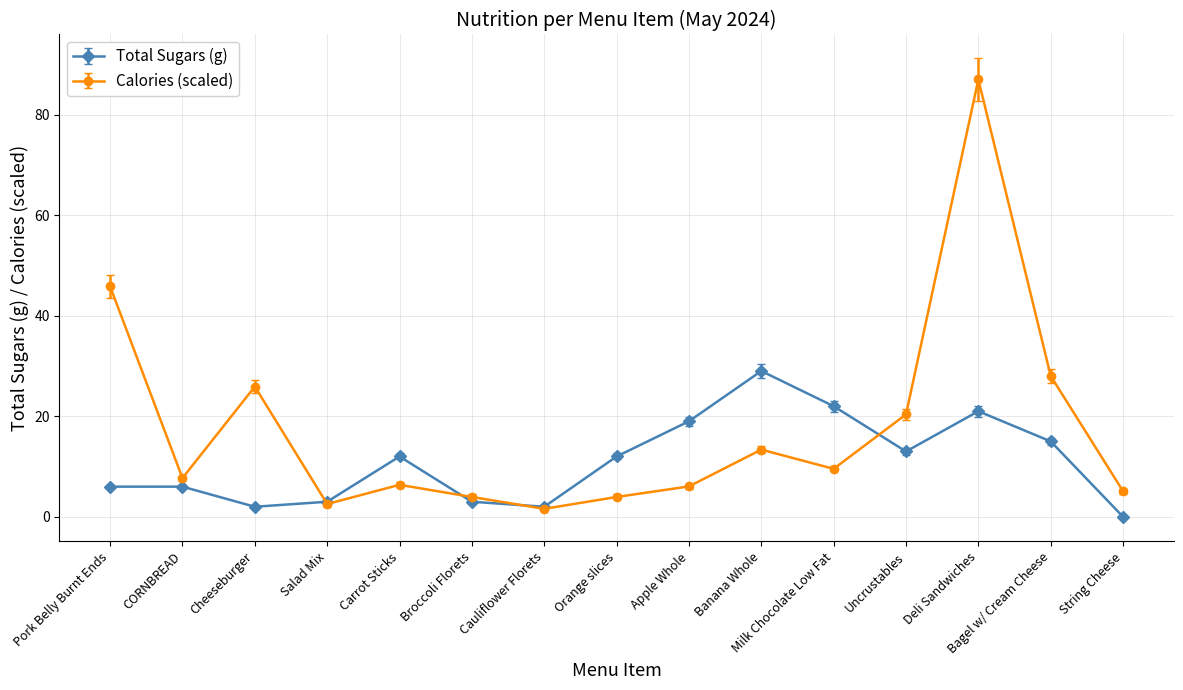

What is the maximum value shown in the chart?

87.0